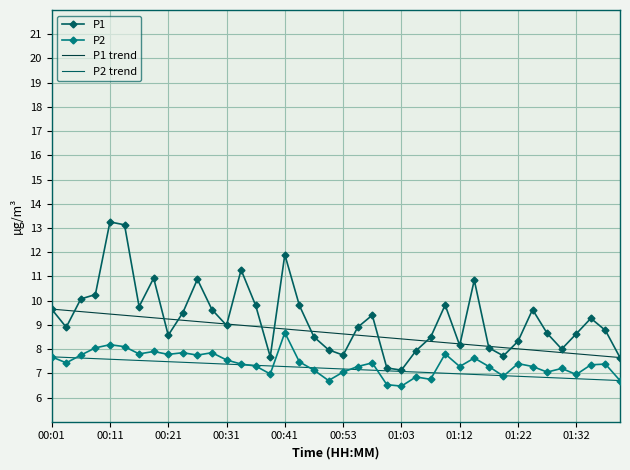

What position from the right is 01:15?

11